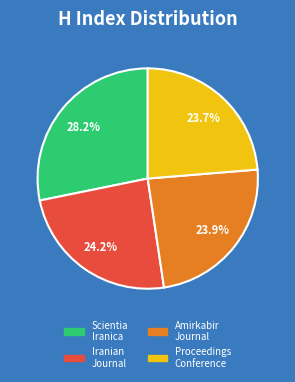

Is there a majority slice in this chart?

No